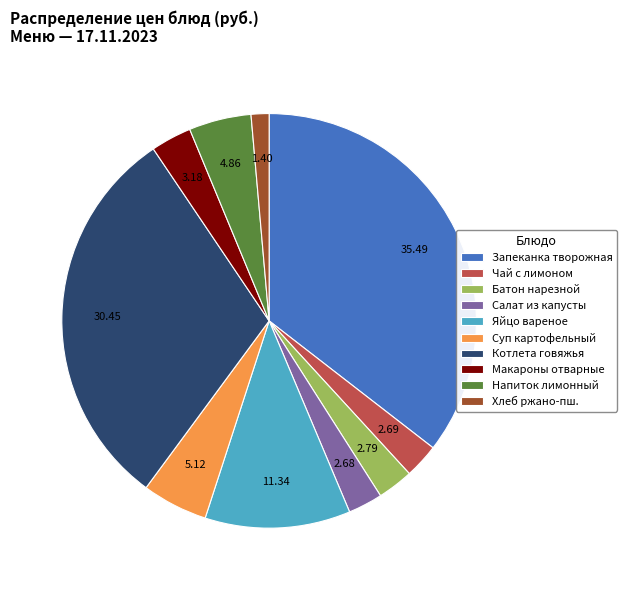

What is the ratio of the value at Яйцо вареное to the value at Котлета говяжья?

0.4